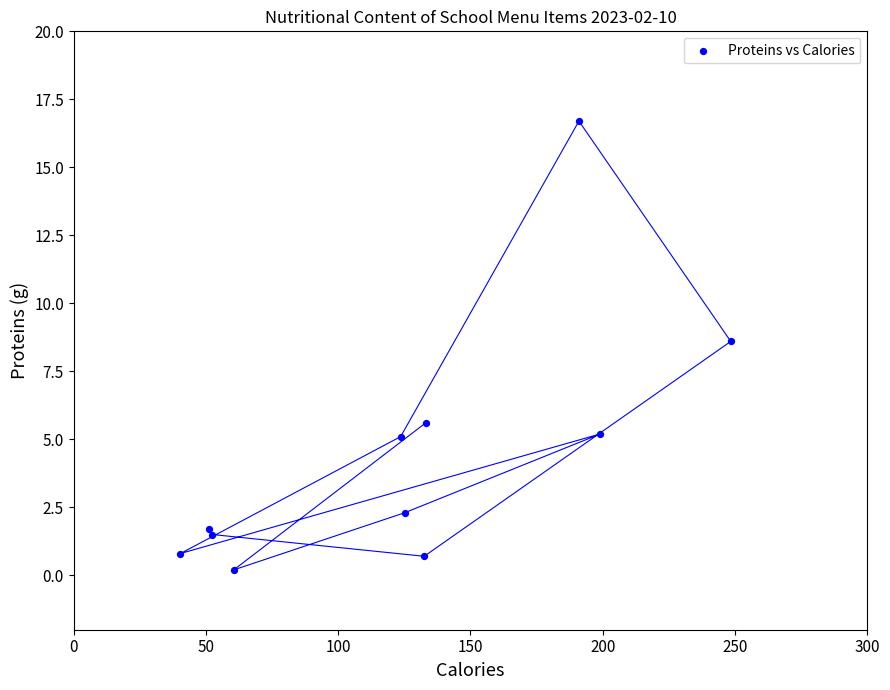

What Y value in the scatter plot is closest to 8?

8.6